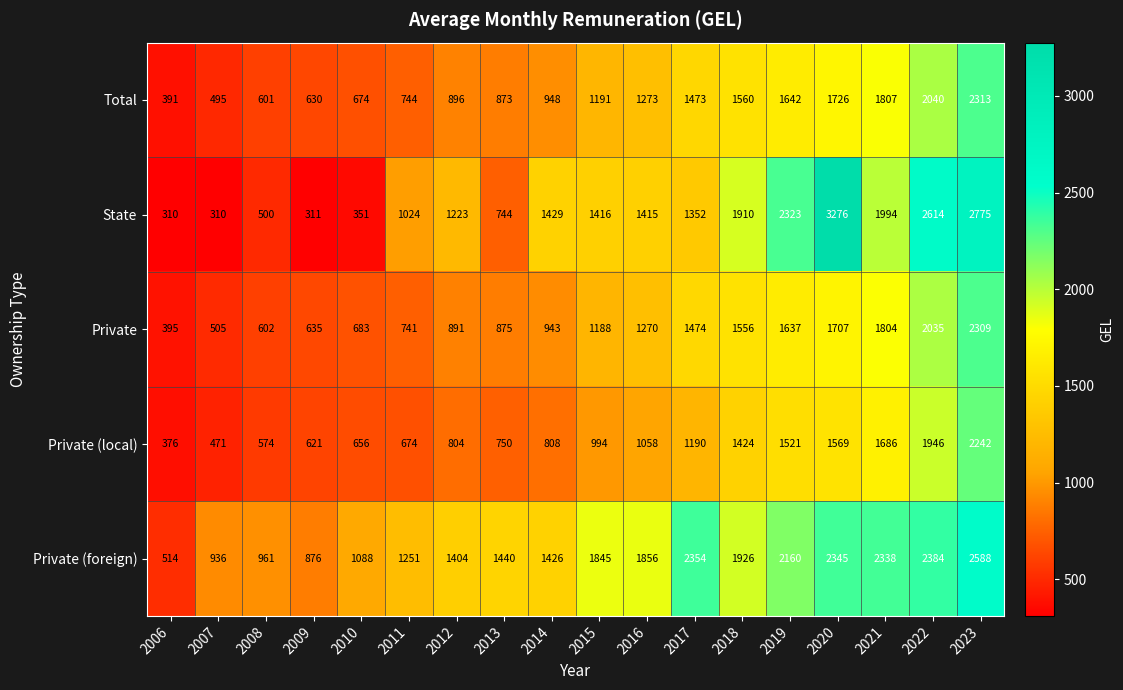

Is it true that Private (foreign) equals 1251 at 2011?

True